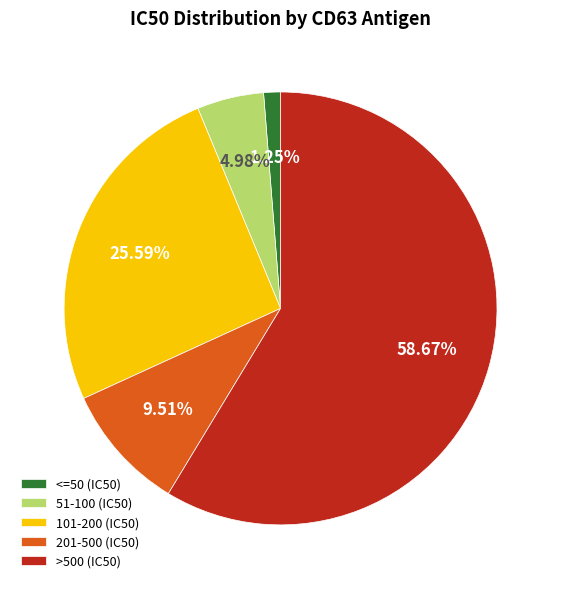

How many segments does this pie chart have?

5